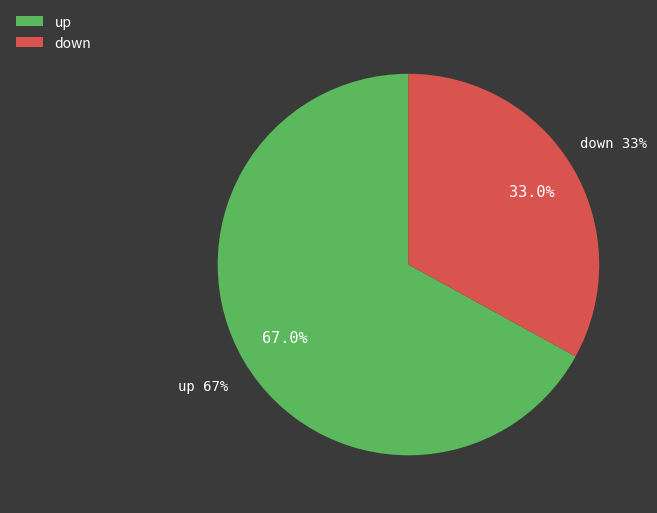

The down slice represents 44% of the pie. True or false?

False